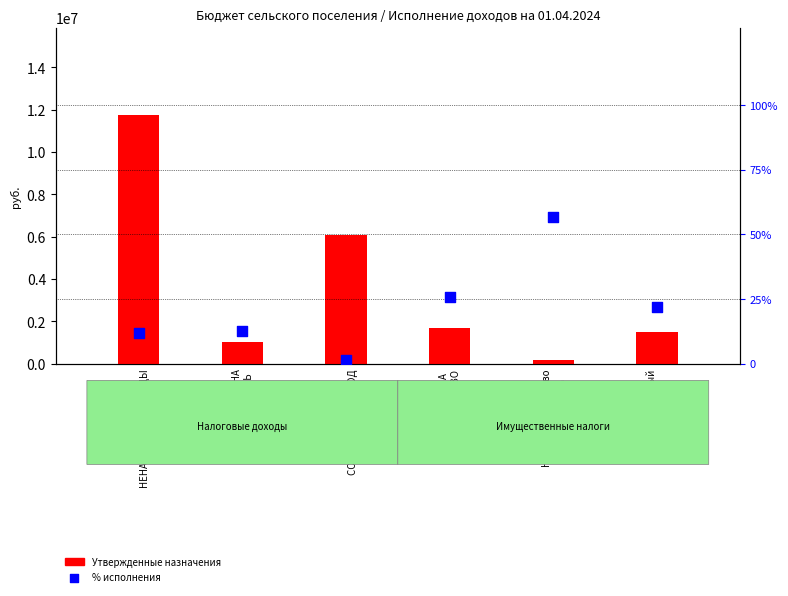

What is the total value across all series at НАЛОГИ НА
ИМУЩЕСТВО?

1696025.9